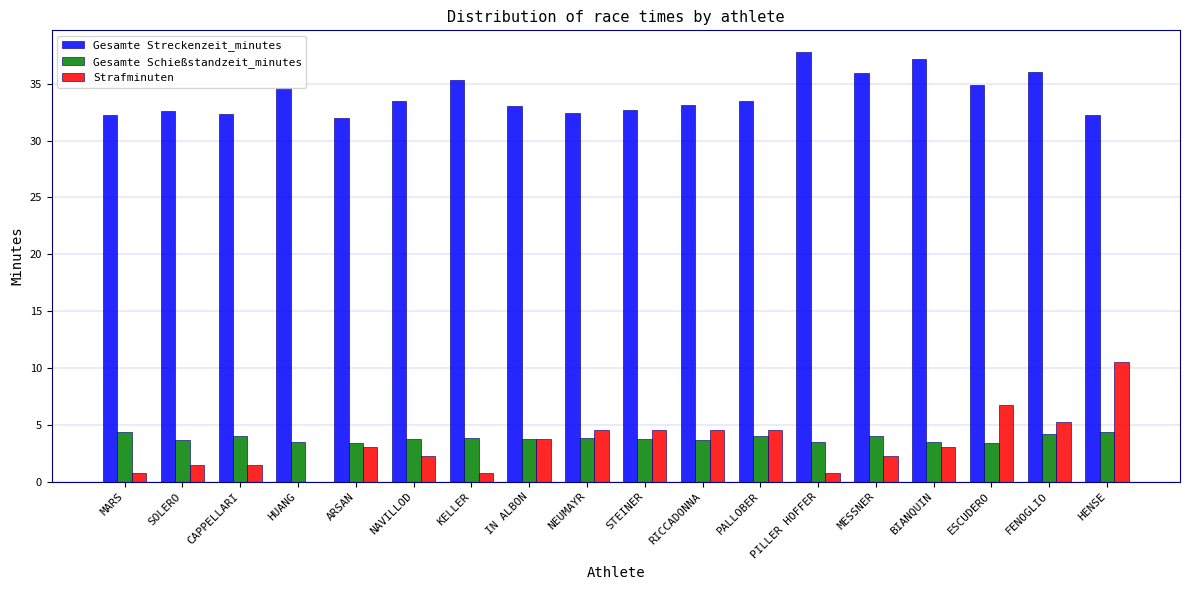

The value of Strafminuten at MARS is 0.8. True or false?

True